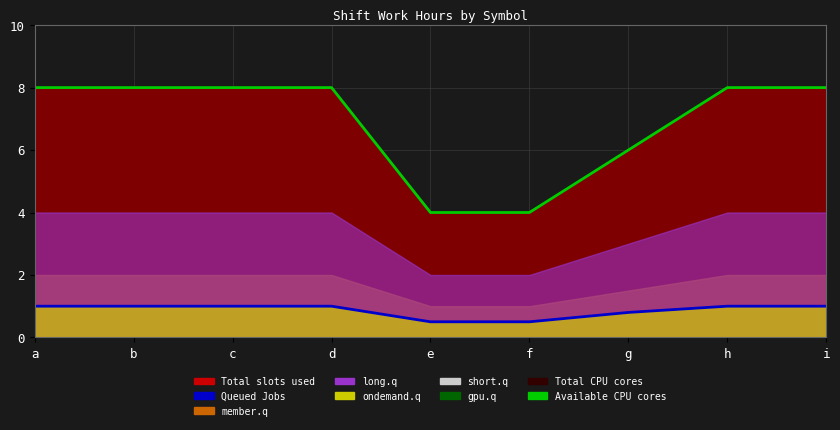

What is the greatest value displayed?

8.0